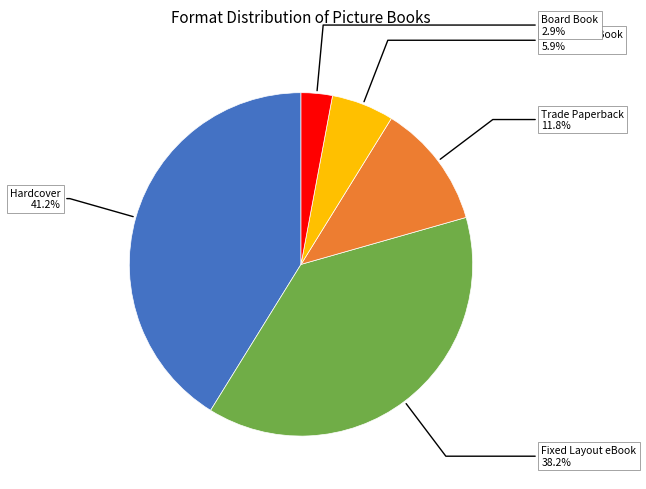

How many segments does this pie chart have?

5